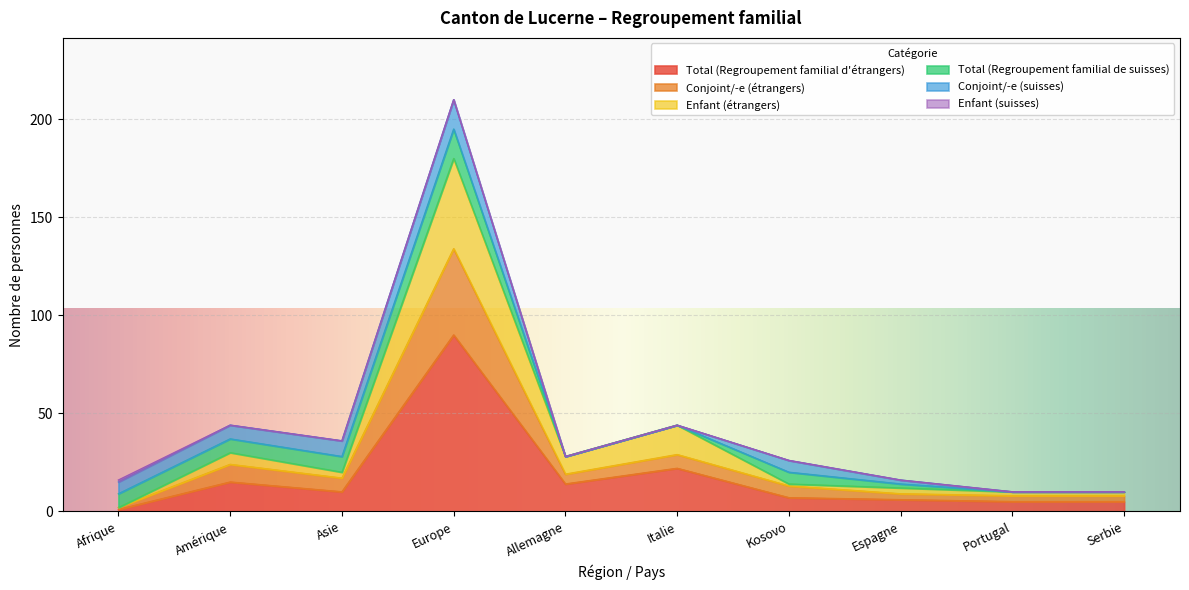

At which label does Total (Regroupement familial d'étrangers) reach its peak?

Europe